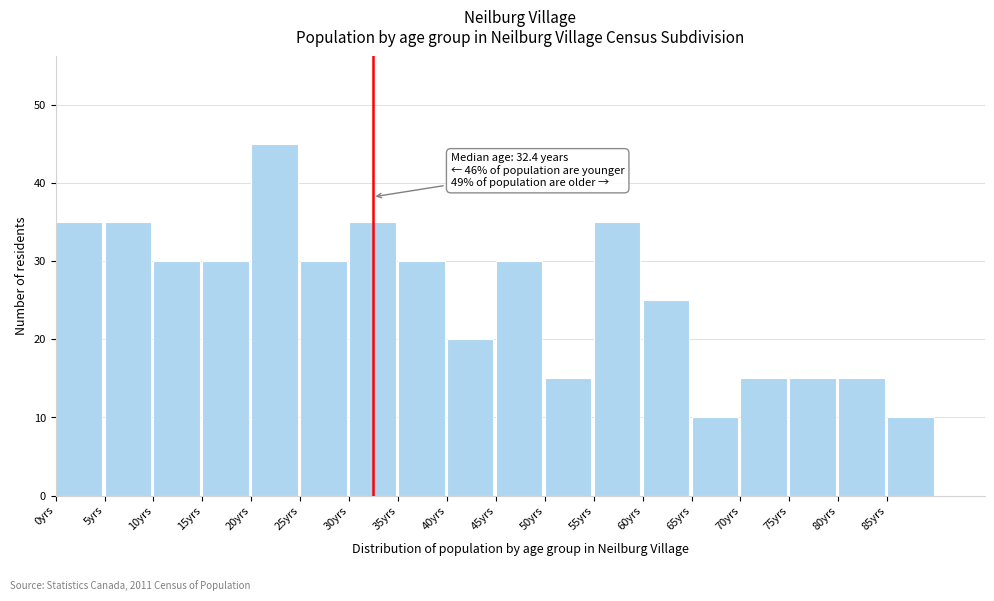

Reading left to right, extract all data points from this chart.

35	35	30	30	45	30	35	30	20	30	15	35	25	10	15	15	15	10